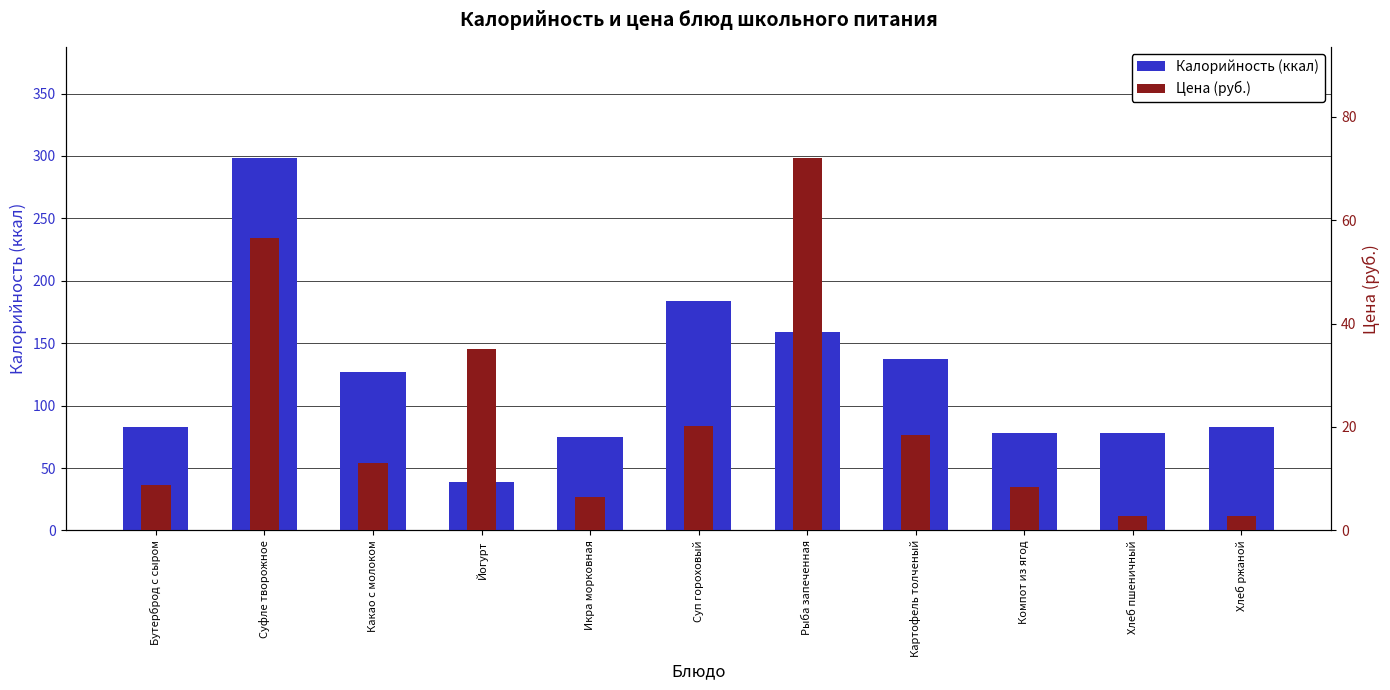

At which label does Калорийность (ккал) first exceed 83?

Суфле творожное